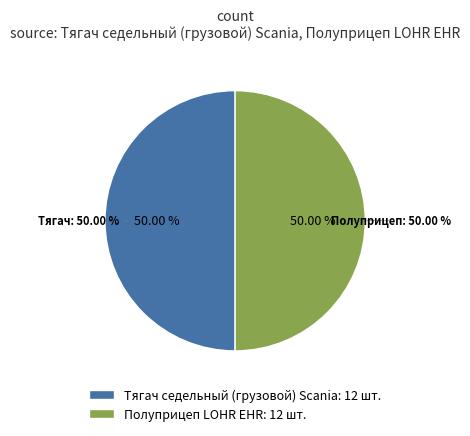

Count the number of slices in the pie.

2